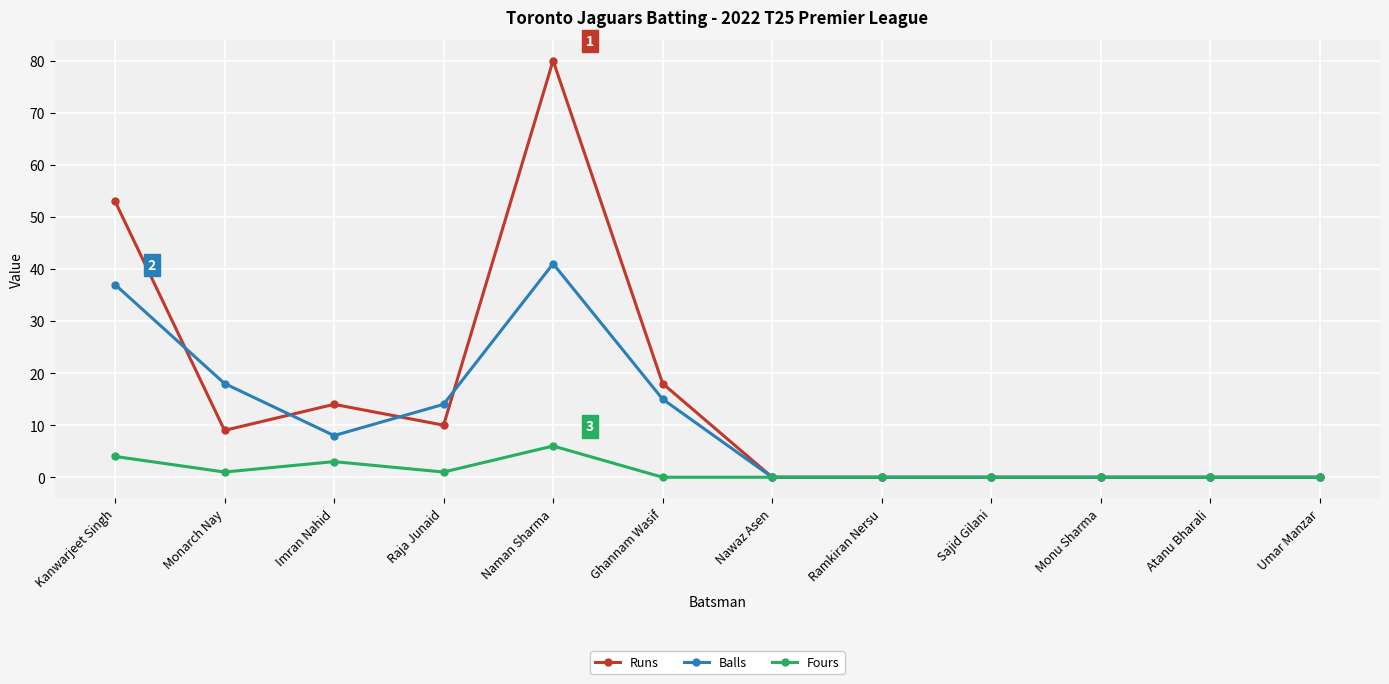

List the series in order of their peak value, lowest first.

Fours, Balls, Runs